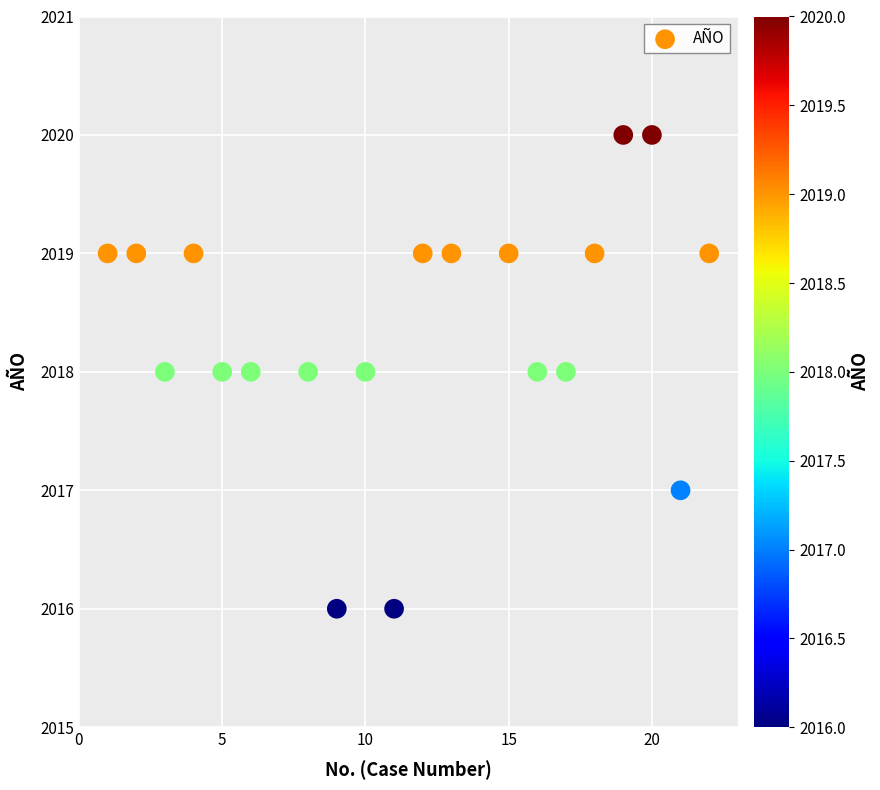

What is the range of X values (max minus min)?

21